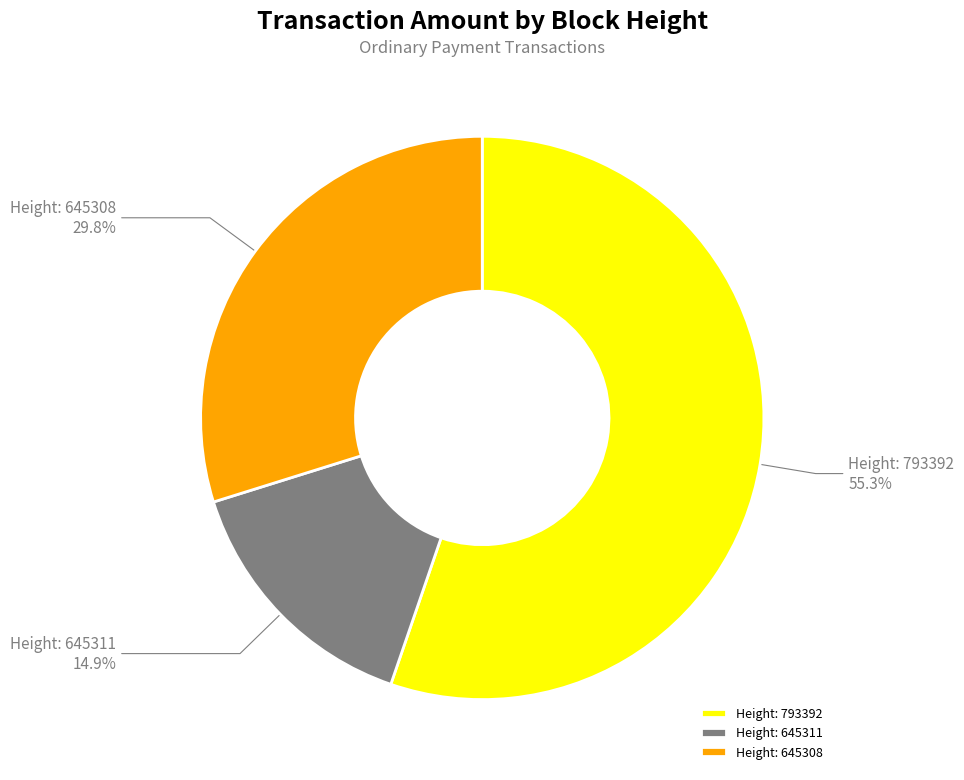

What is the total percentage of Height: 645311 and Height: 793392?

70.2%